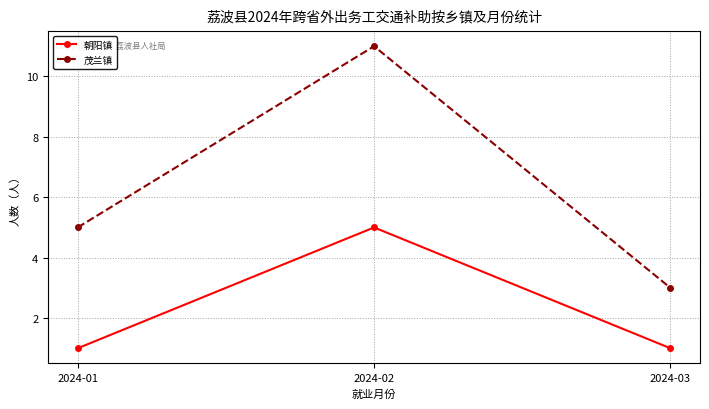

Which series has the largest range (max minus min)?

茂兰镇